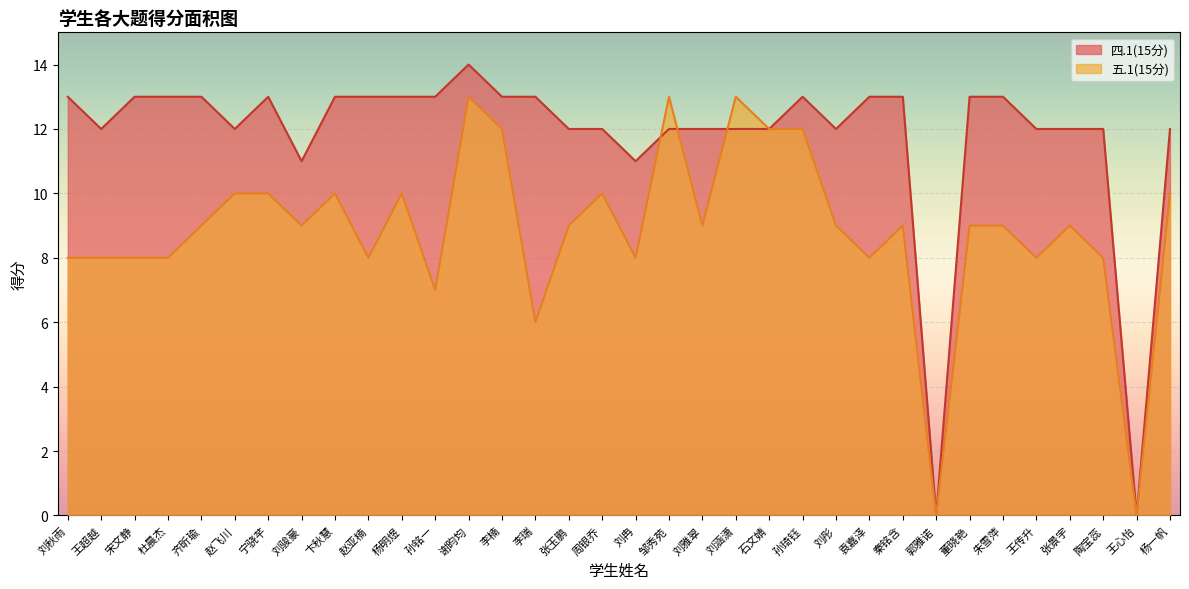

List the series in order of their peak value, lowest first.

五.1(15分), 四.1(15分)